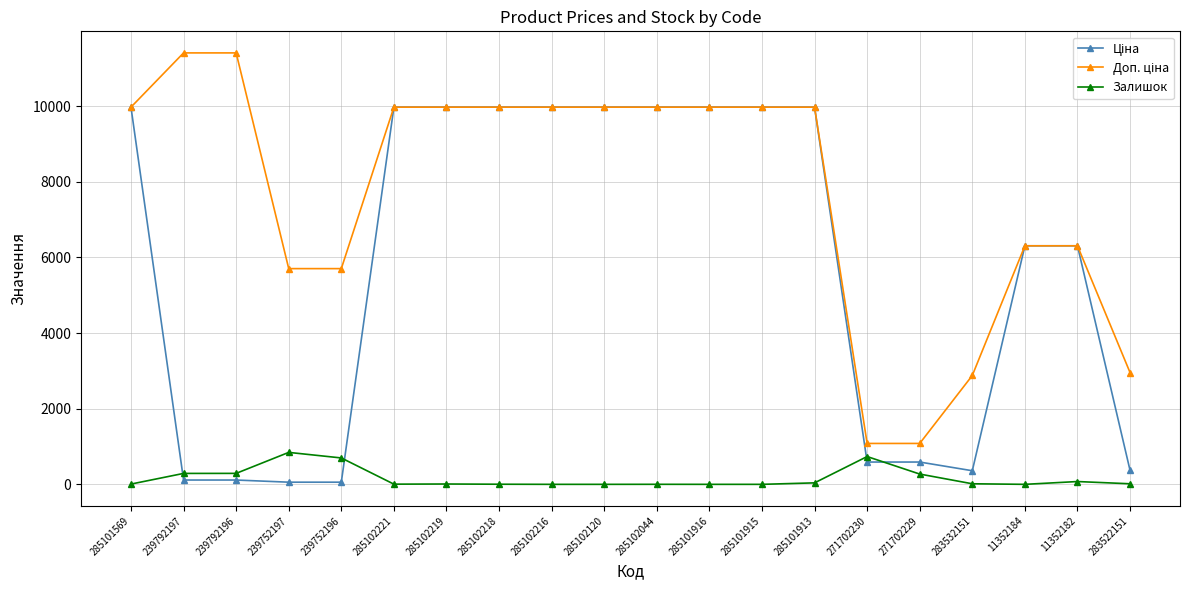

Is this an area chart (filled region under the line)?

No